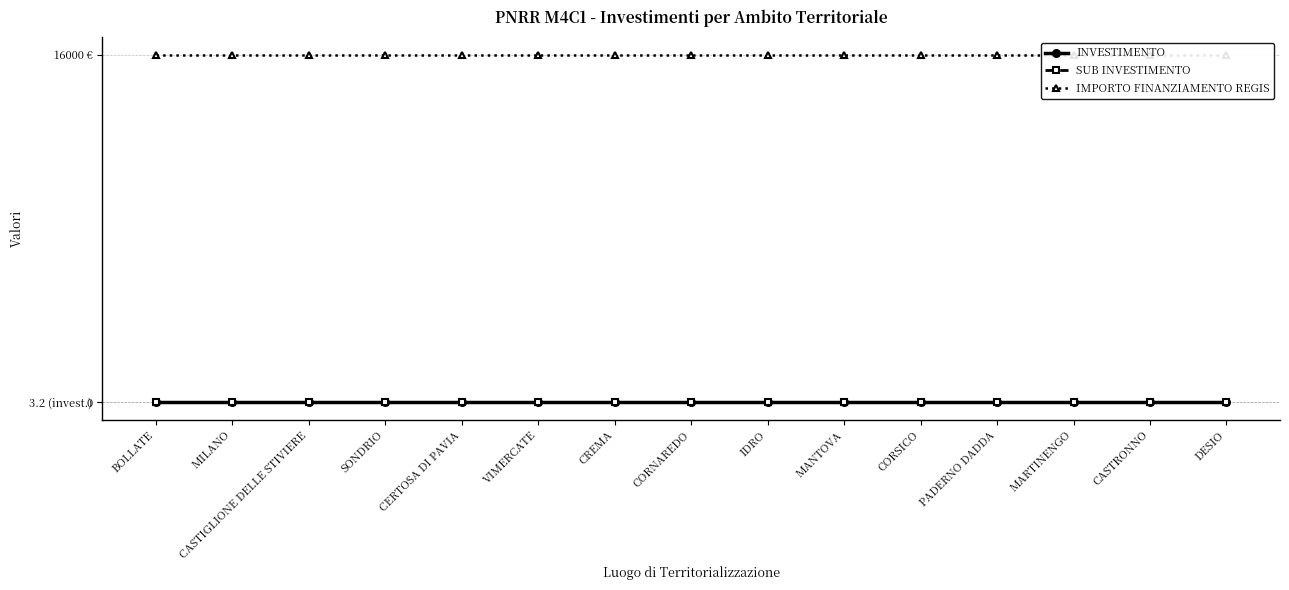

Is the value of SUB INVESTIMENTO at DESIO greater than the value of INVESTIMENTO at MILANO?

No